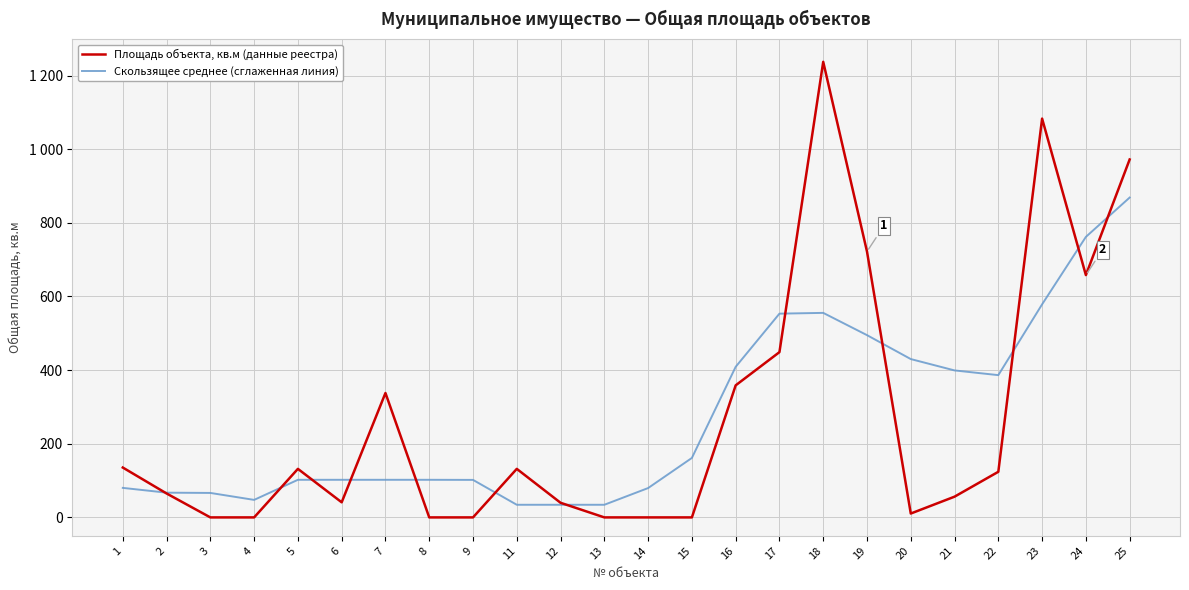

Is this an area chart (filled region under the line)?

No